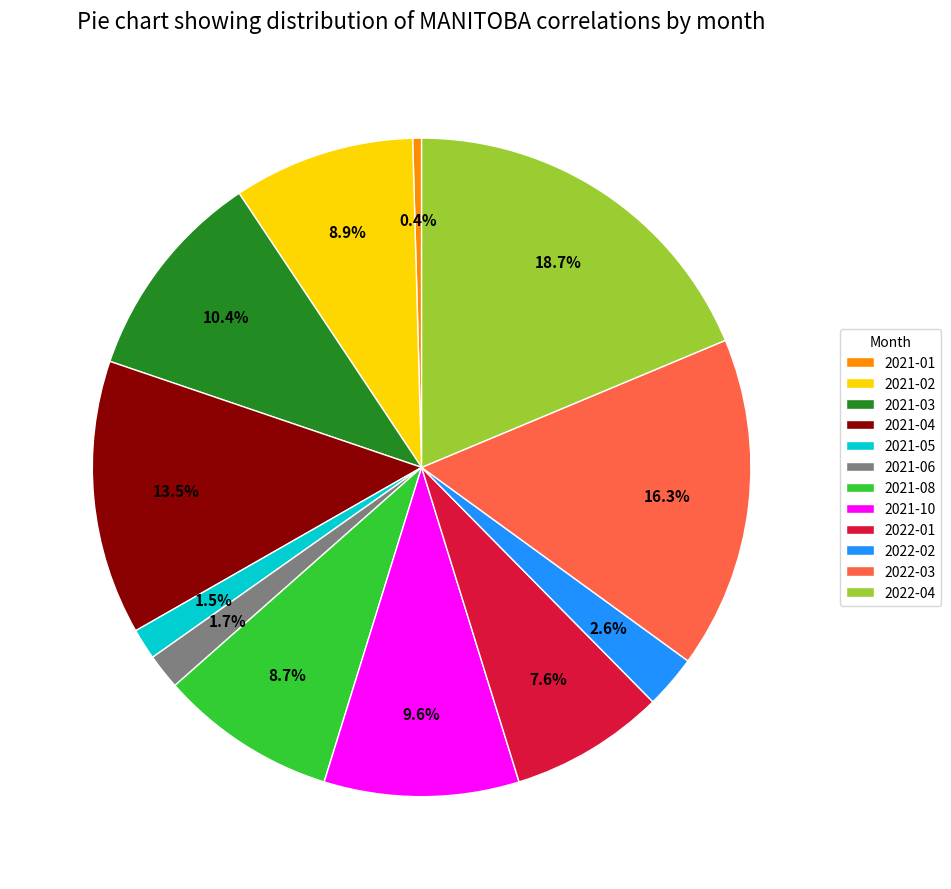

What is the ratio of the value at 2021-04 to the value at 2022-02?

5.2